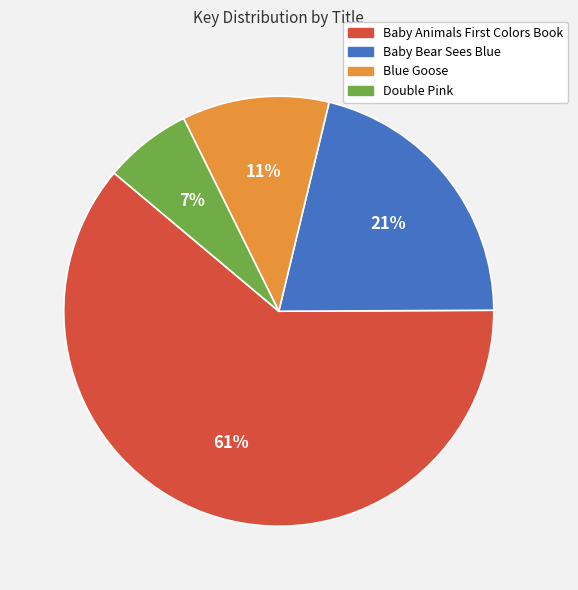

How many slices are in this pie chart?

4